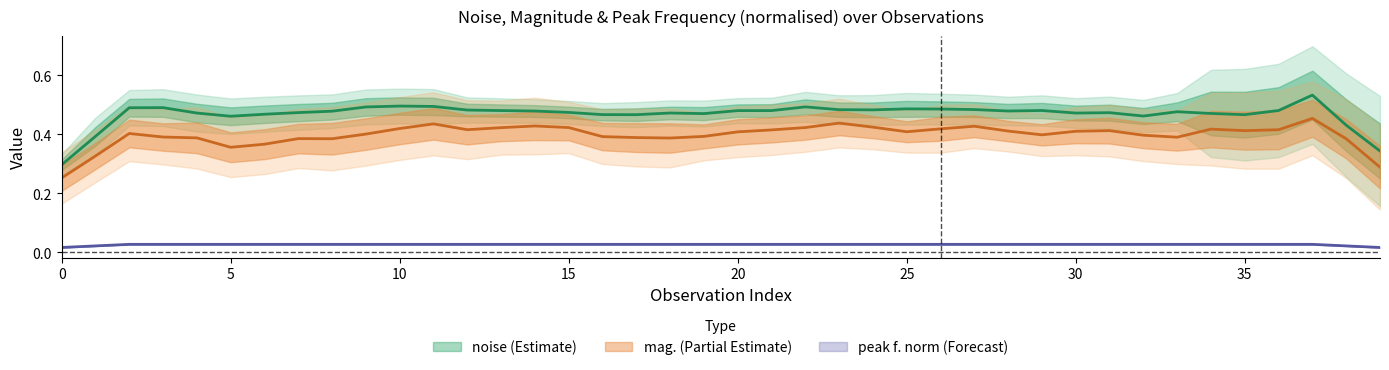

Where is the first local maximum for peak_f_norm?

2